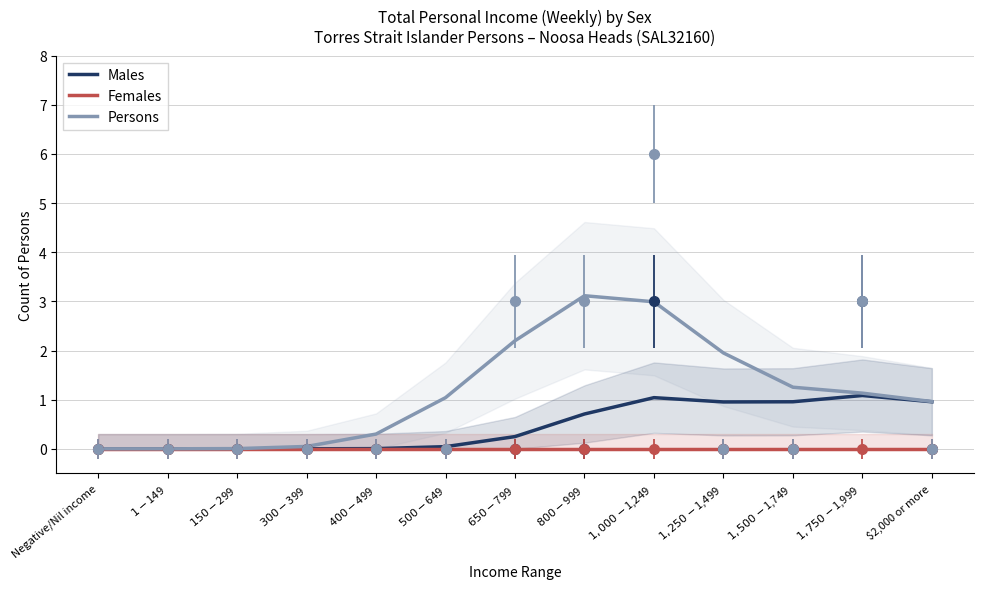

What position from the right is $2,000 or more?

1